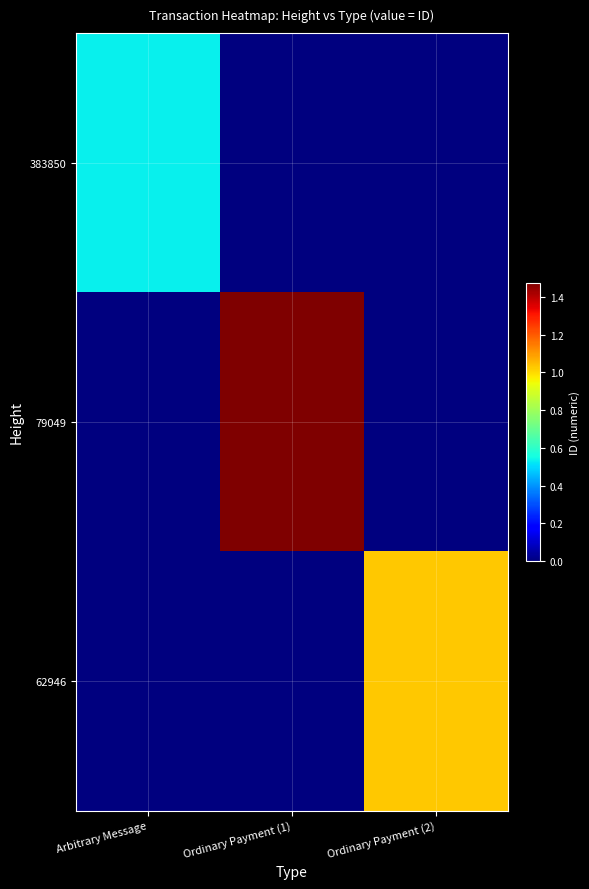

What is the spread (max minus min) of values at Ordinary Payment (2)?

10303225524629628928